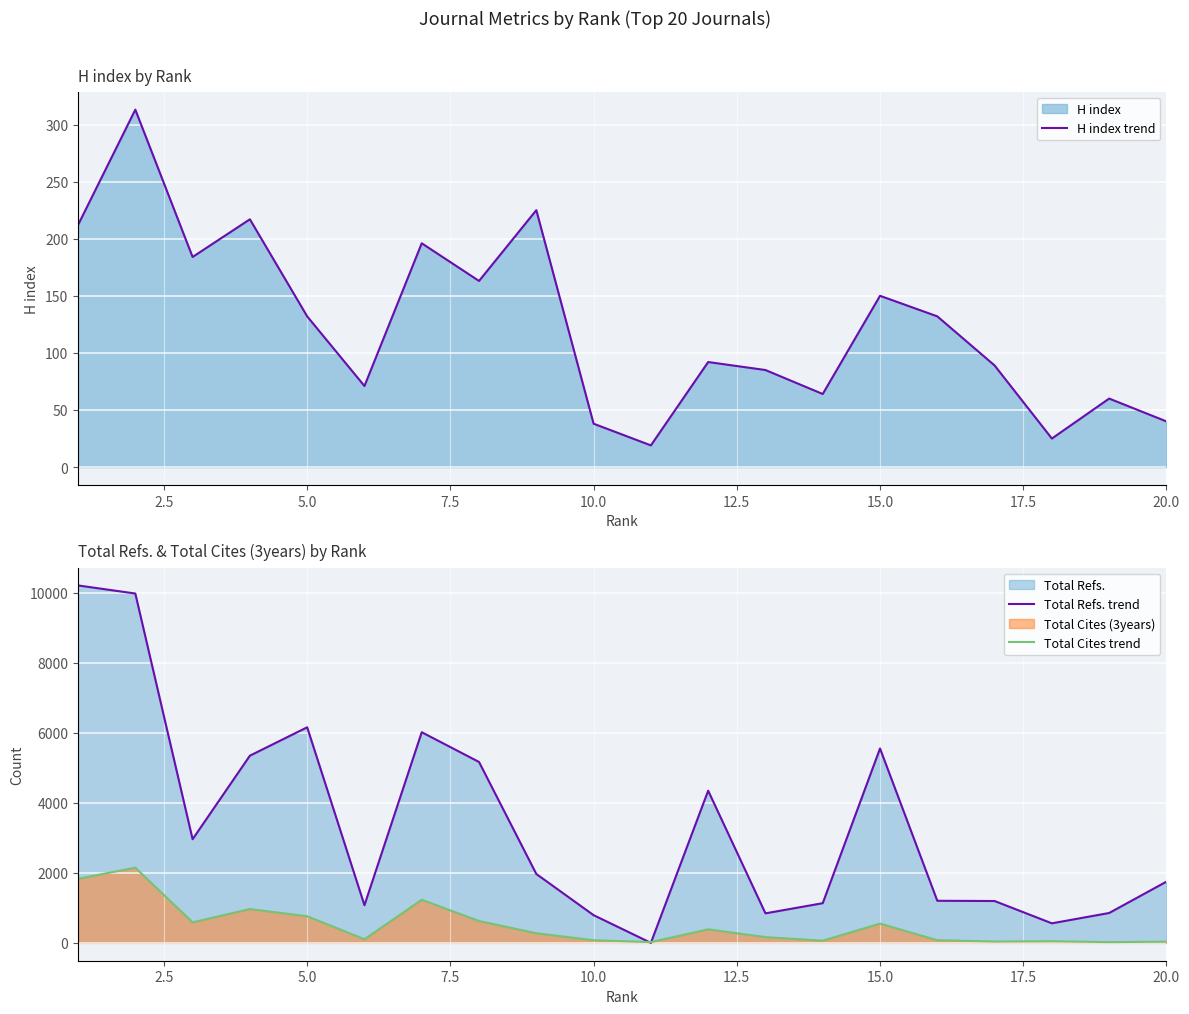

True or false: H index trend has more than 1 points higher than both neighbors.

True